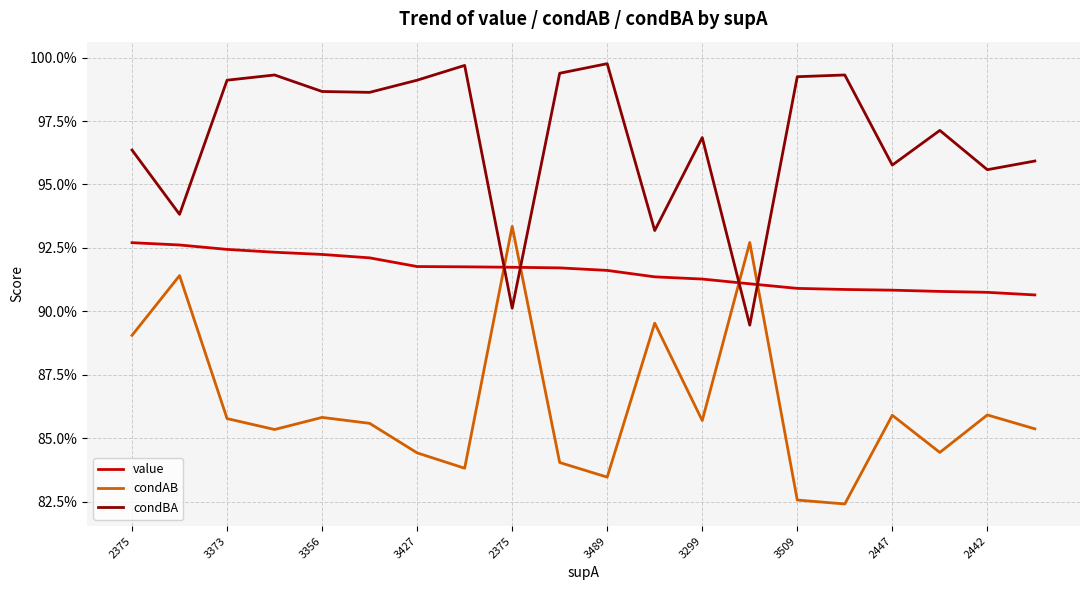

How many condAB values are between 0 and 1?

20